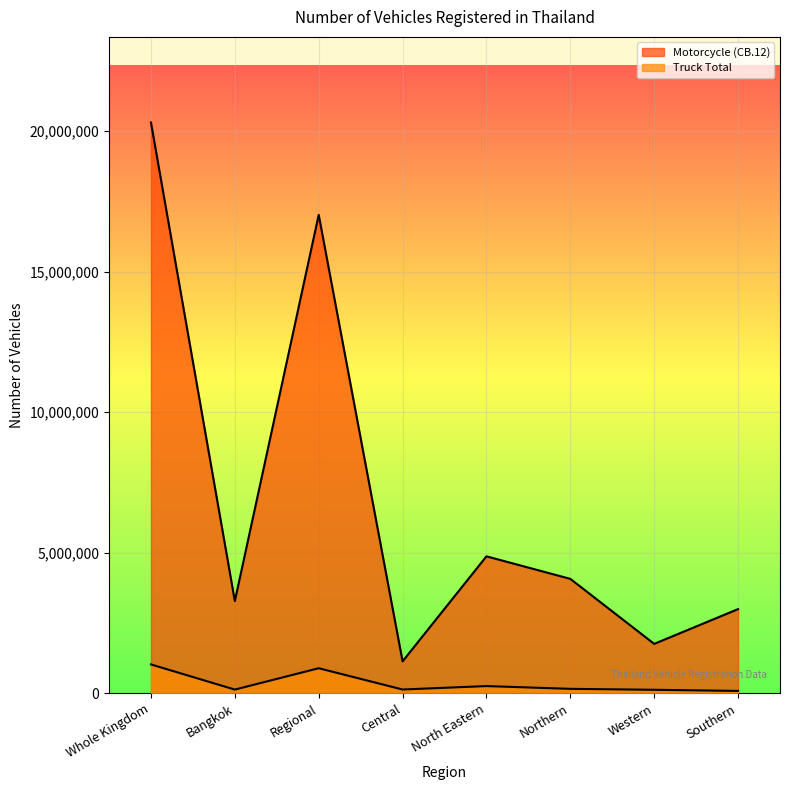

How many lines are shown in the chart?

2